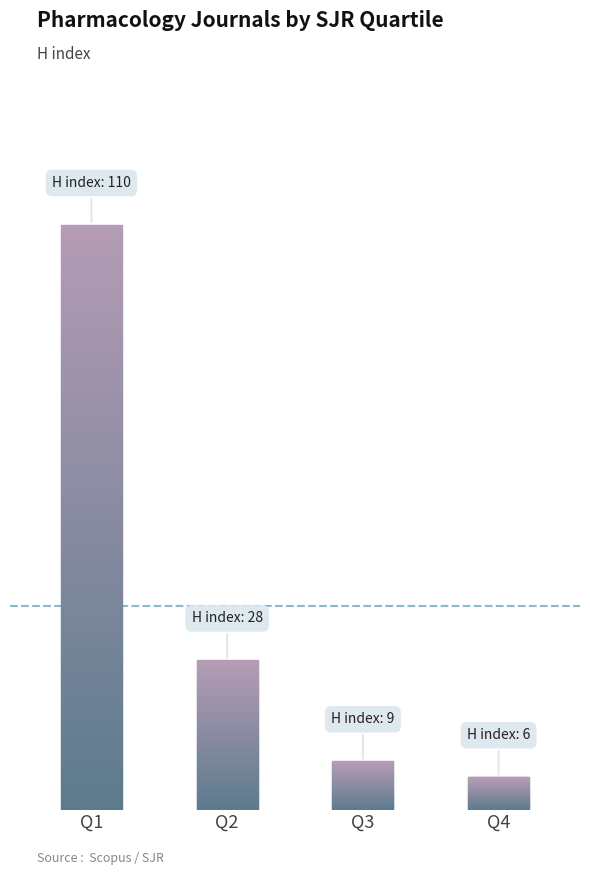

Are the bars horizontal?

No